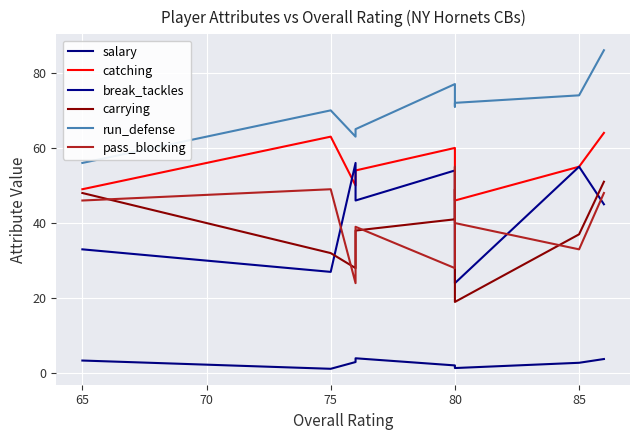

What are all the series names shown in the legend?

salary, catching, break_tackles, carrying, run_defense, pass_blocking